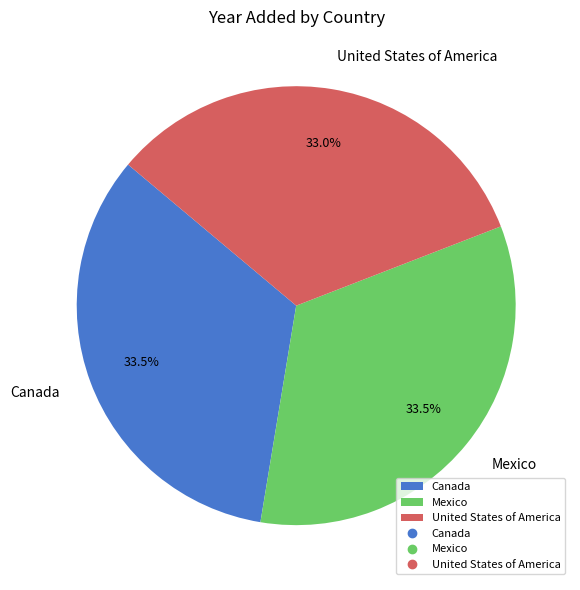

What percentage is the United States of America slice, to the nearest percent?

33%